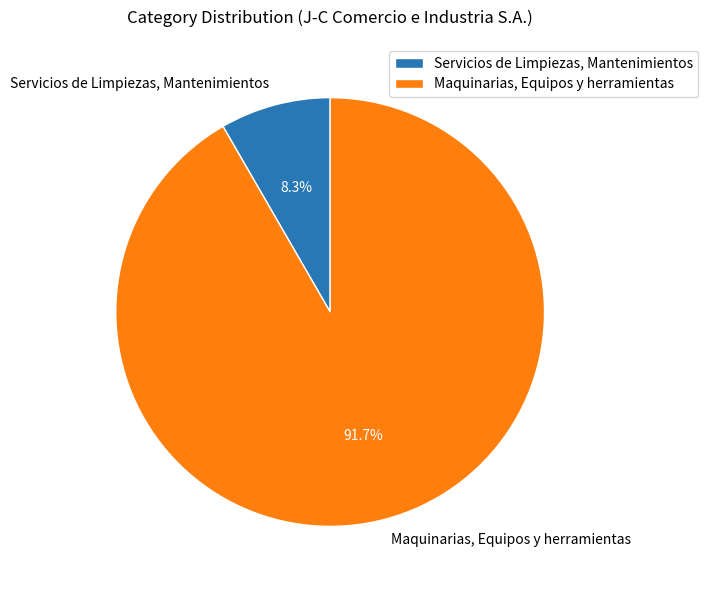

How many segments does this pie chart have?

2